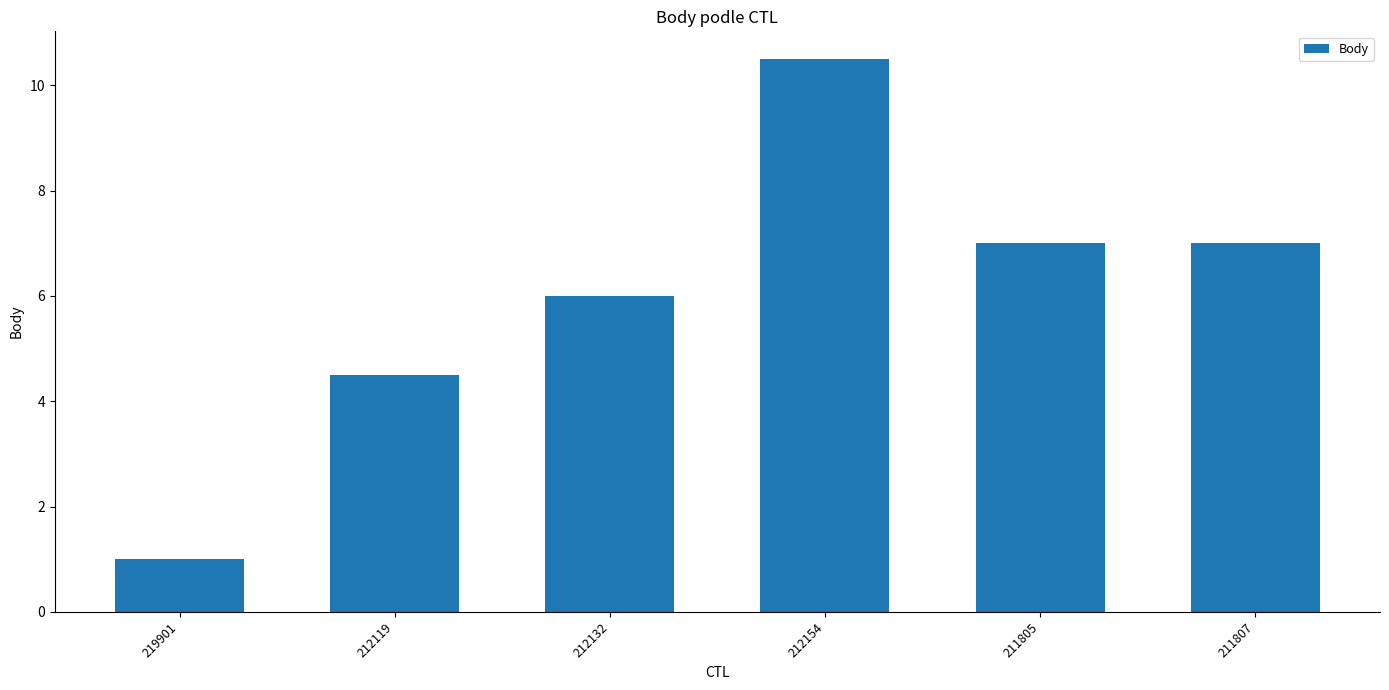

What is the difference between the values at 212132 and 212119?

1.5